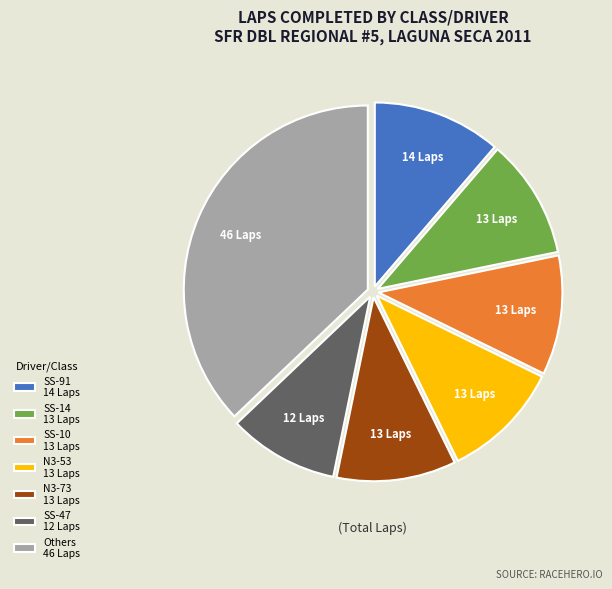

Does any single category account for the majority?

No